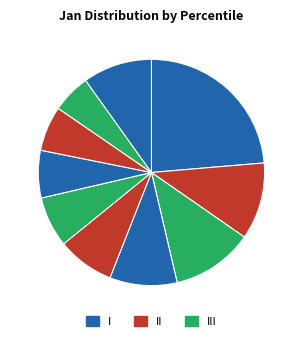

Count the number of slices in the pie.

10